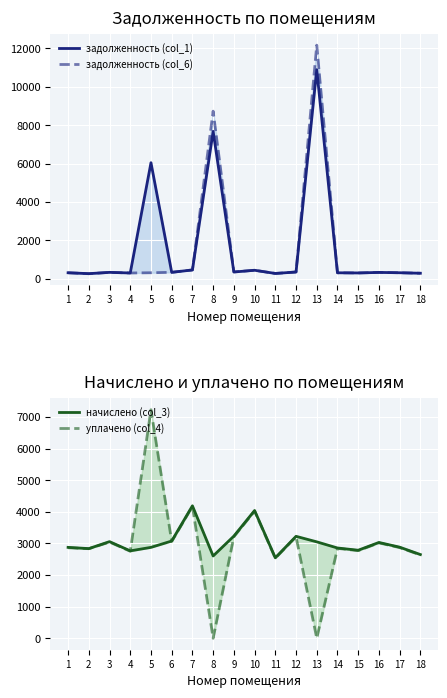

Reading right to left, transcribe all the data shown in this chart.

задолженность (col_1): 294.5	320.0	337.0	309.6	317.5	10893.5	358.6	283.0	449.3	358.5	7681.4	465.4	342.0	6049.1	307.4	339.8	272.9	319.4
задолженность (col_6): 294.5	320.2	337.0	309.6	317.5	12169.8	358.8	283.0	449.3	363.3	8733.1	465.8	342.0	319.7	307.4	339.8	269.0	318.4
начислено (col_3): 2650.3	2883.6	3032.6	2786.4	2857.7	3052.1	3227.0	2546.6	4043.5	3233.5	2605.0	4192.6	3078.0	2877.1	2767.0	3058.6	2838.2	2877.1
уплачено (col_4): 2638.1	2869.7	3018.6	2773.5	2844.4	0.0	3212.1	2534.8	4024.8	3214.0	0.0	4173.1	3063.8	7233.2	2754.2	3044.4	2835.0	2865.0